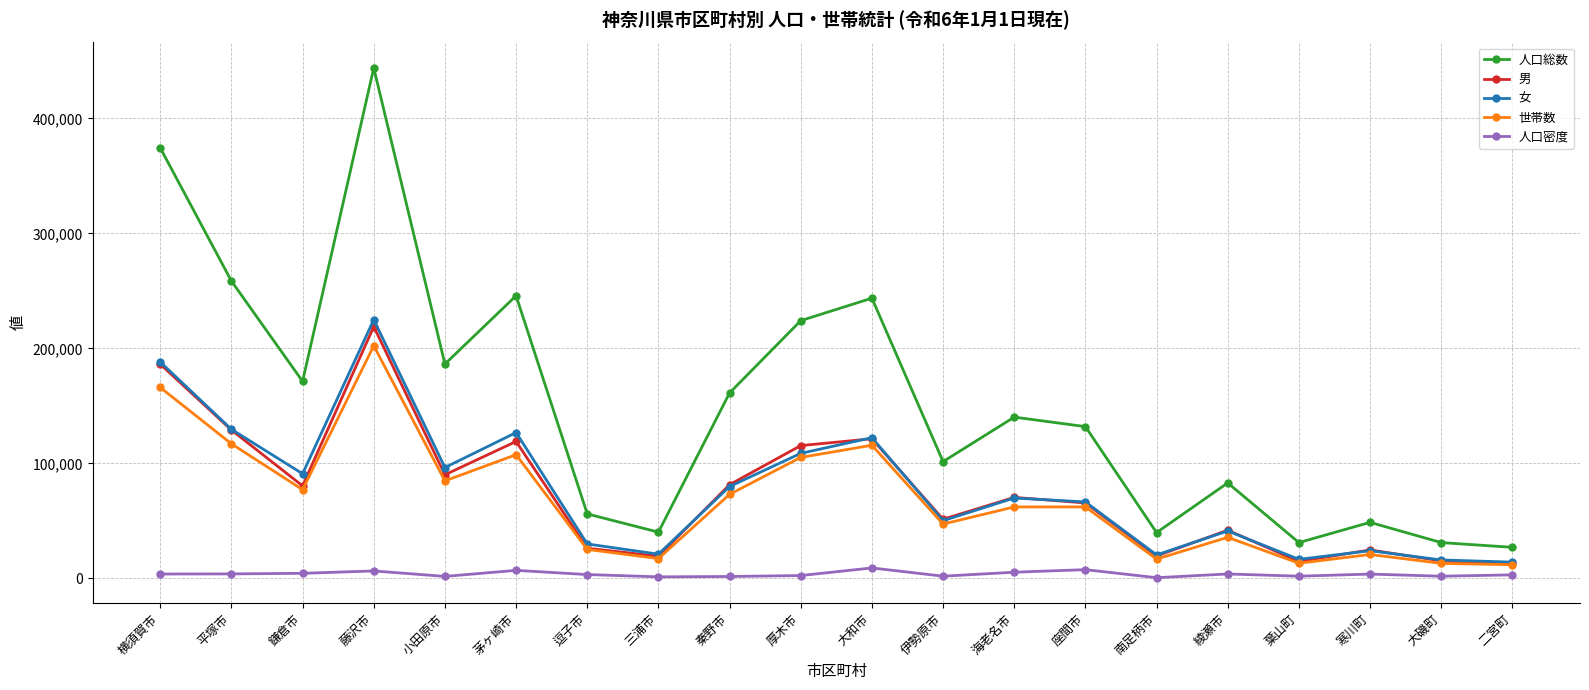

What is the difference between the second highest and minimum values in the 男 series?

173341